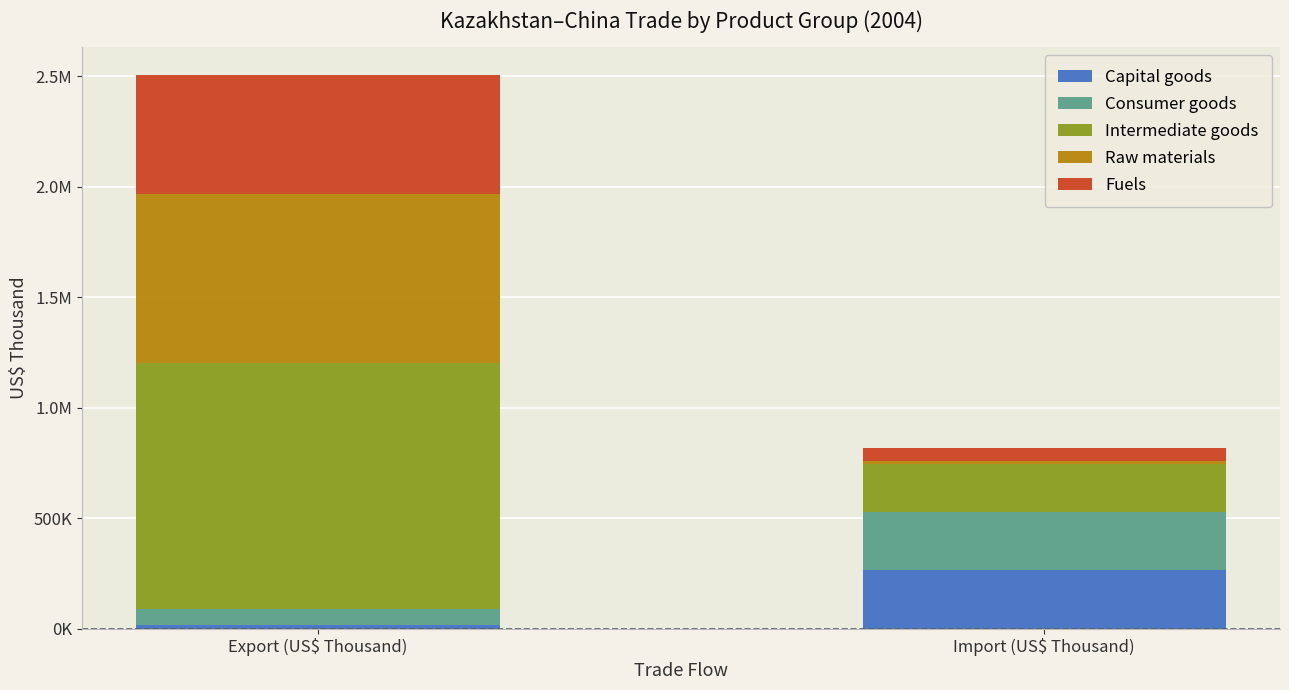

Does the chart contain stacked bars?

Yes